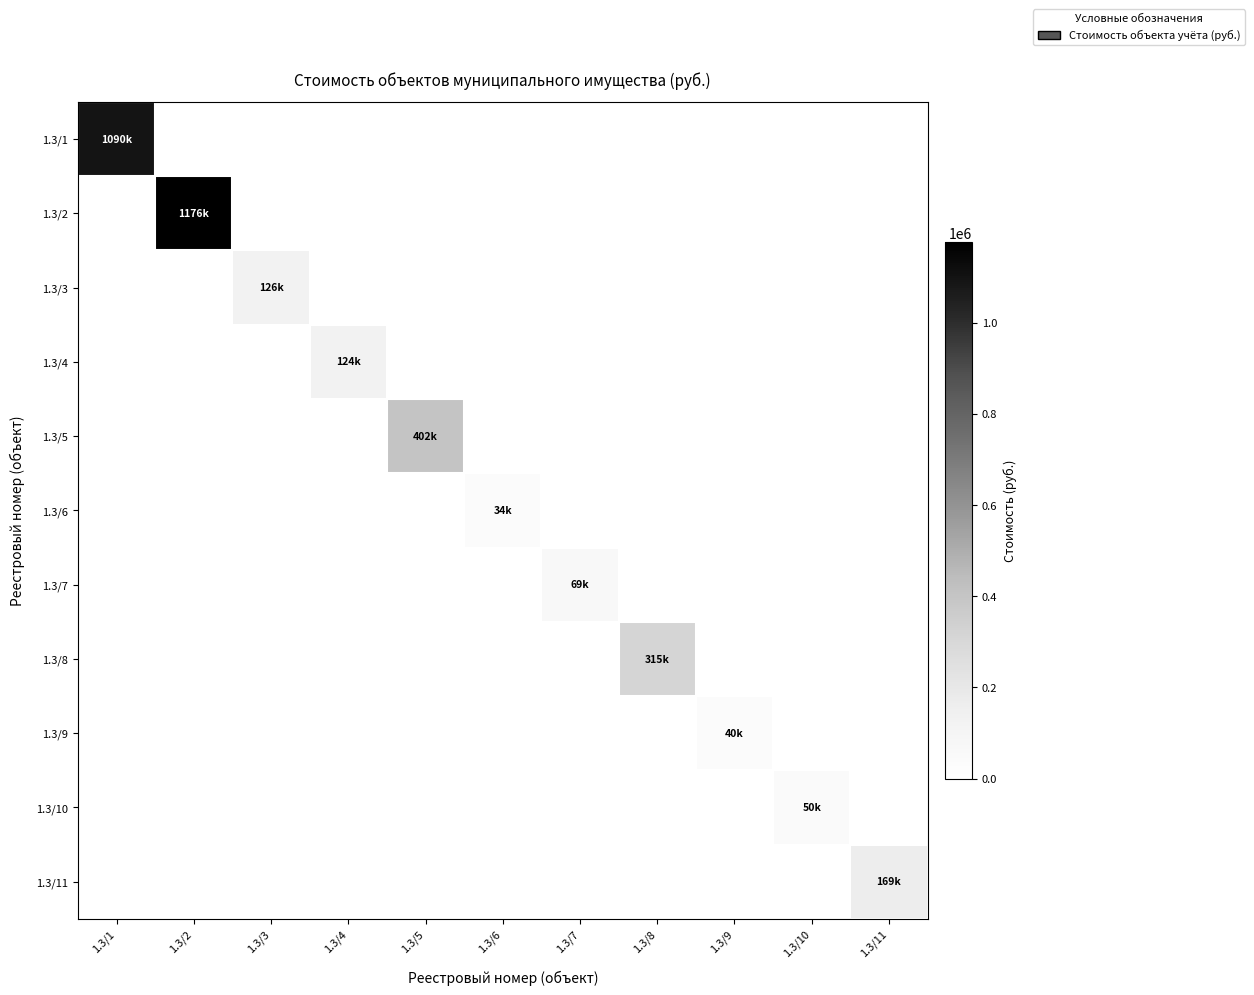

Rank the series by their maximum value, from lowest to highest.

1.3/6, 1.3/9, 1.3/10, 1.3/7, 1.3/4, 1.3/3, 1.3/11, 1.3/8, 1.3/5, 1.3/1, 1.3/2